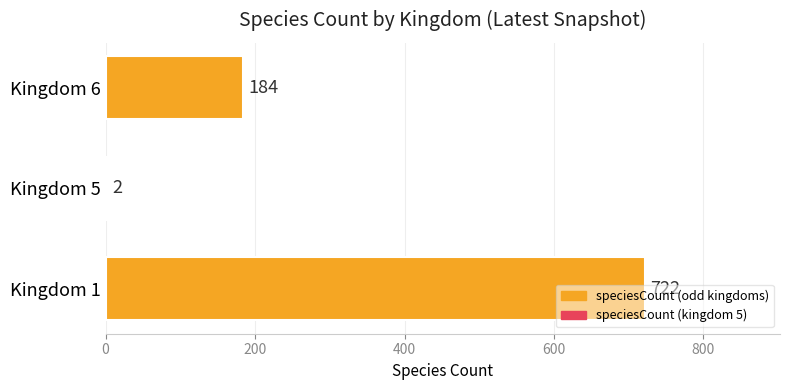

What is the maximum value shown in the chart?

722